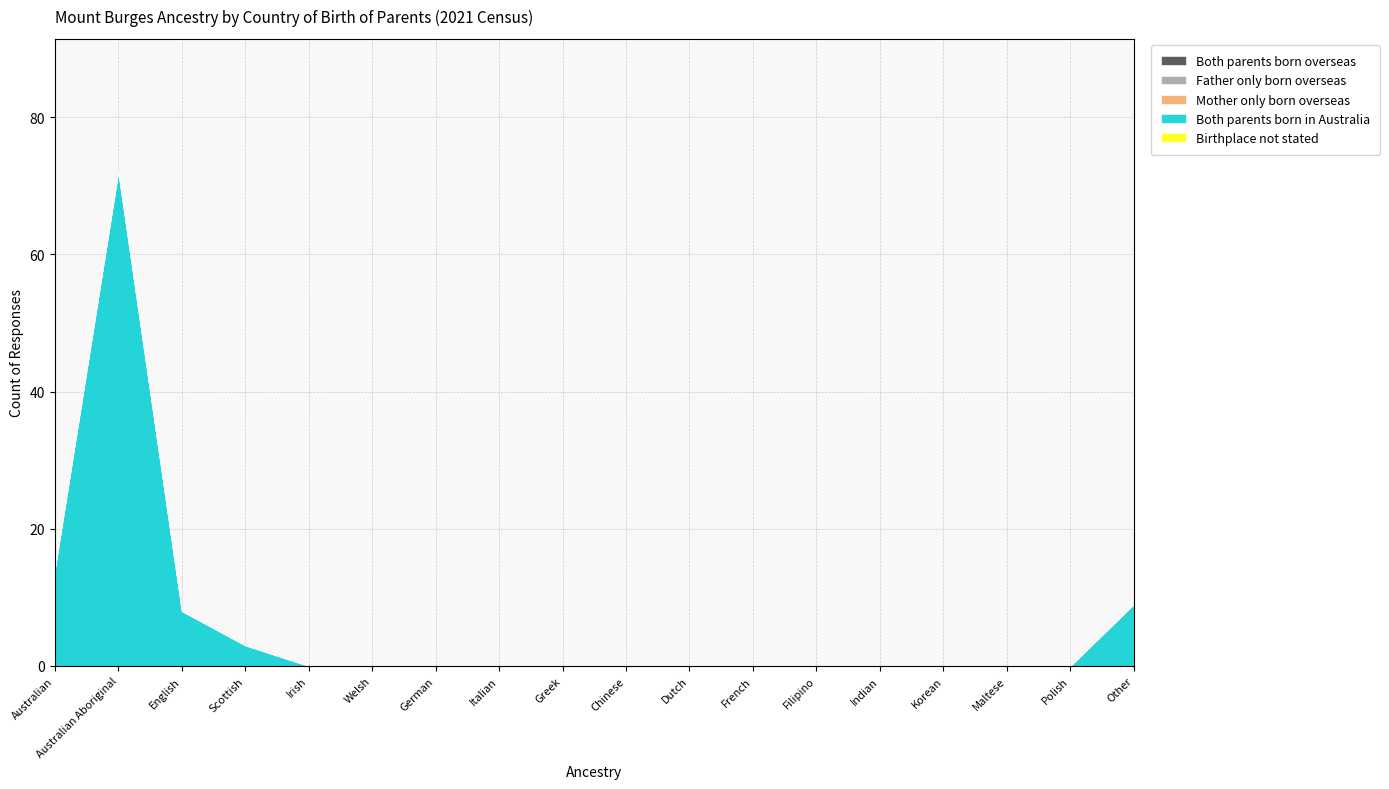

Which label corresponds to the largest value in the chart?

Australian Aboriginal